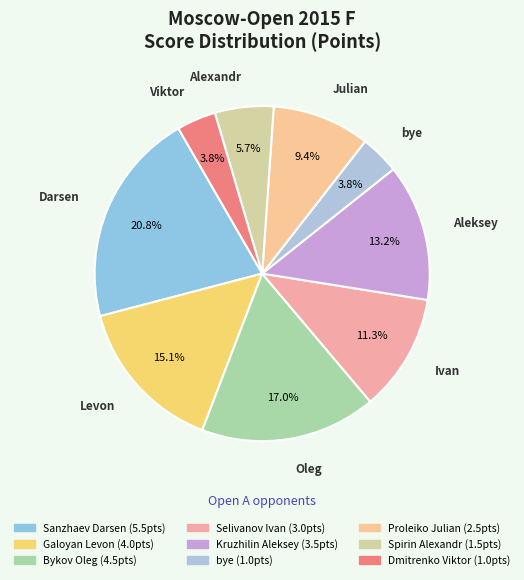

What is the change in value from Bykov Oleg to Selivanov Ivan?

-1.5